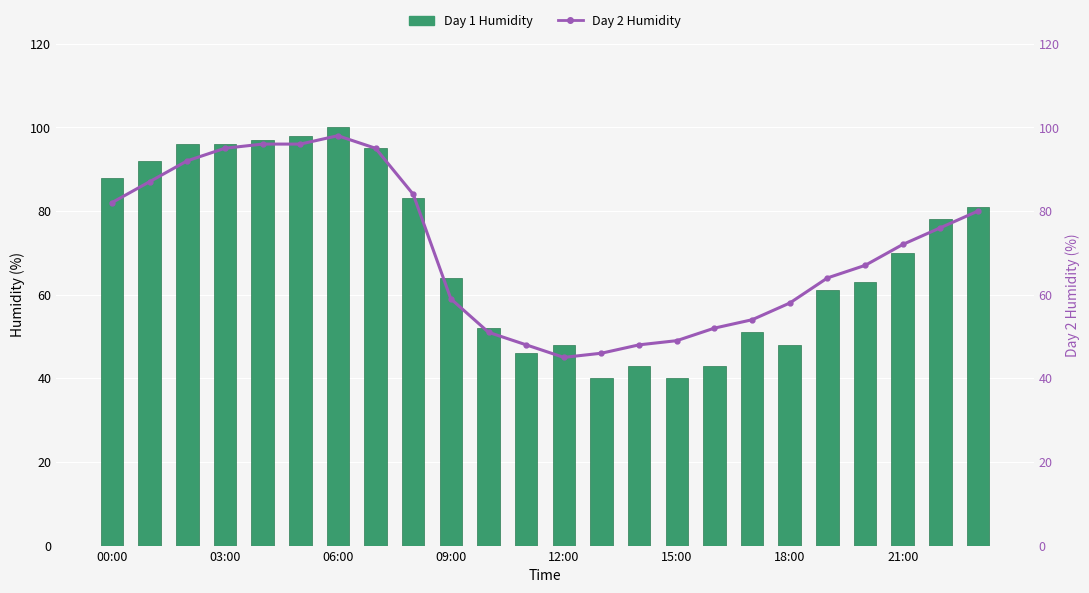

Is it true that Day 2 Humidity equals 88 at 20?

False